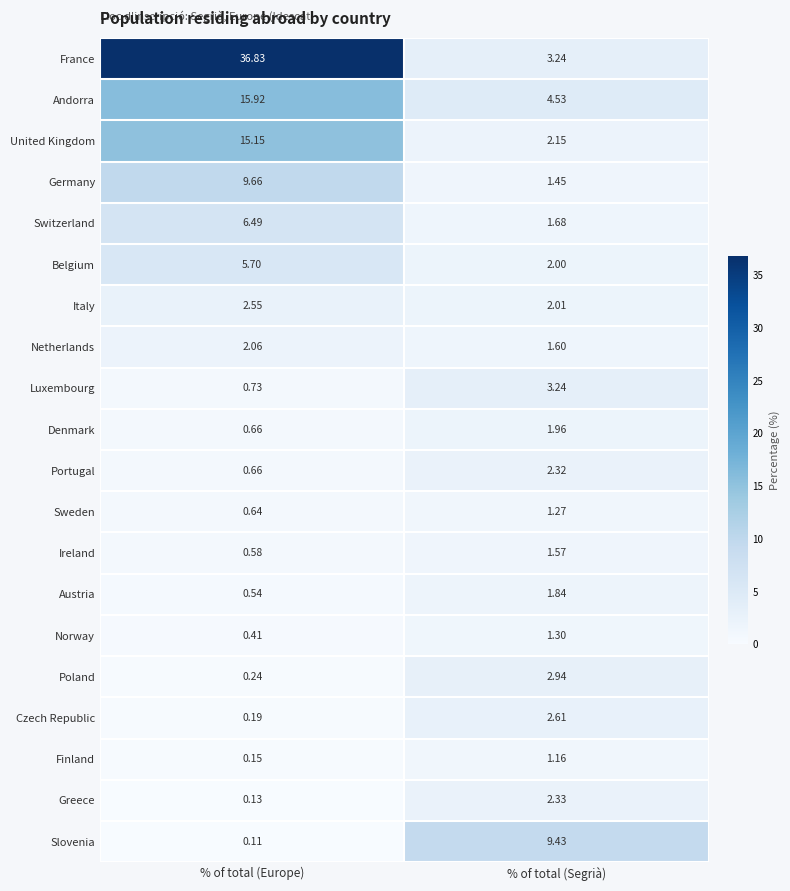

At which category is the sum across all series the highest?

% of total (Europe)